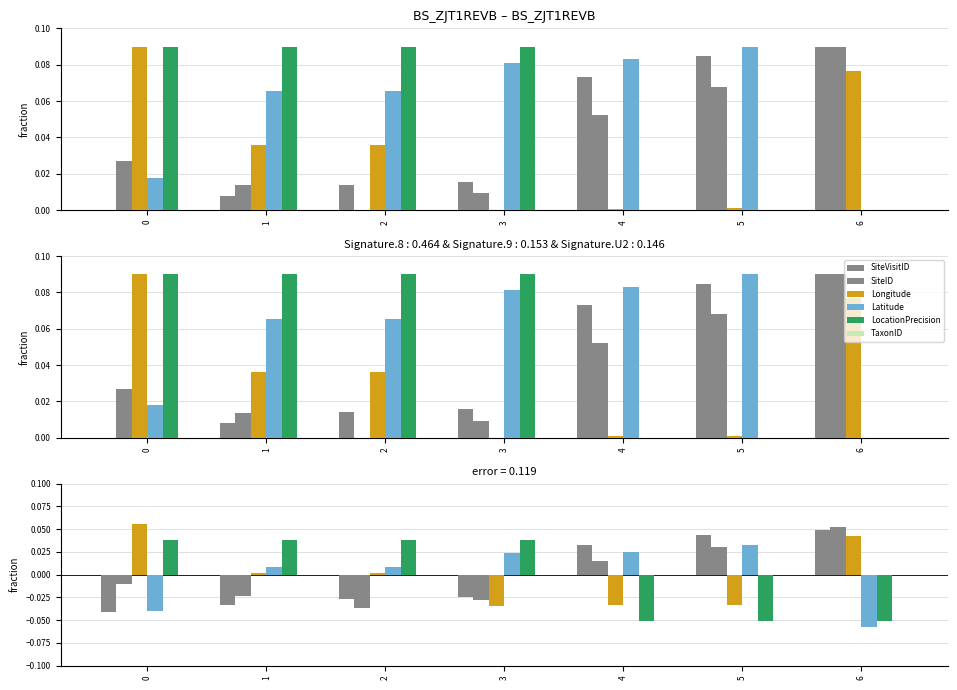

Reading left to right, extract all data points from this chart.

SiteVisitID: 0=-0.0	1=-0.0	2=-0.0	3=-0.0	4=0.0	5=0.0	6=0.0
SiteID: 0=-0.0	1=-0.0	2=-0.0	3=-0.0	4=0.0	5=0.0	6=0.1
Longitude: 0=0.1	1=0.0	2=0.0	3=-0.0	4=-0.0	5=-0.0	6=0.0
Latitude: 0=-0.0	1=0.0	2=0.0	3=0.0	4=0.0	5=0.0	6=-0.1
LocationPrecision: 0=0.0	1=0.0	2=0.0	3=0.0	4=-0.1	5=-0.1	6=-0.1
TaxonID: 0=0.0	1=0.0	2=0.0	3=0.0	4=0.0	5=0.0	6=0.0